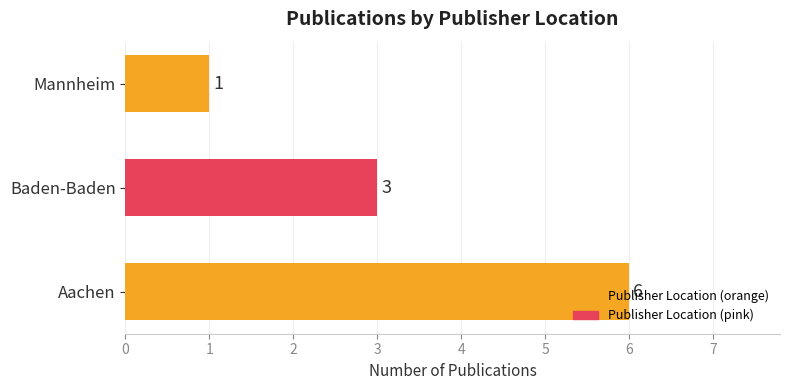

Are the bars horizontal?

Yes